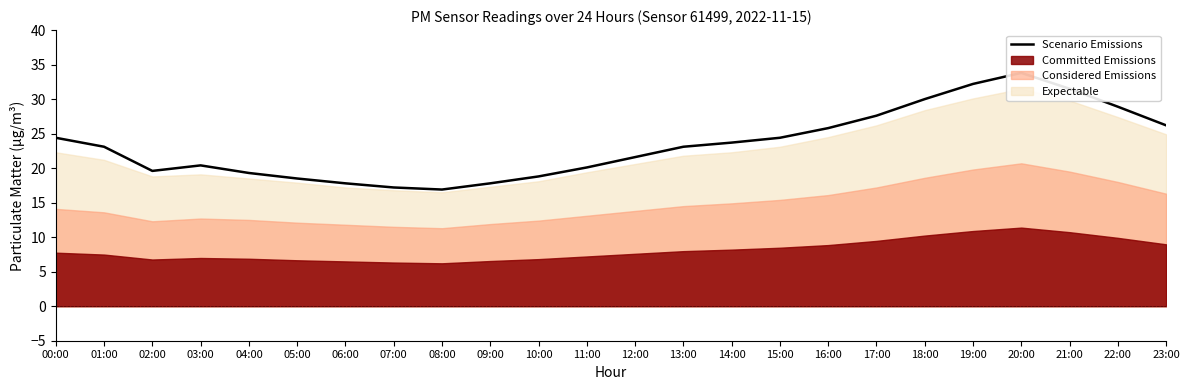

Where is the data nearest to the value 25?

00:00